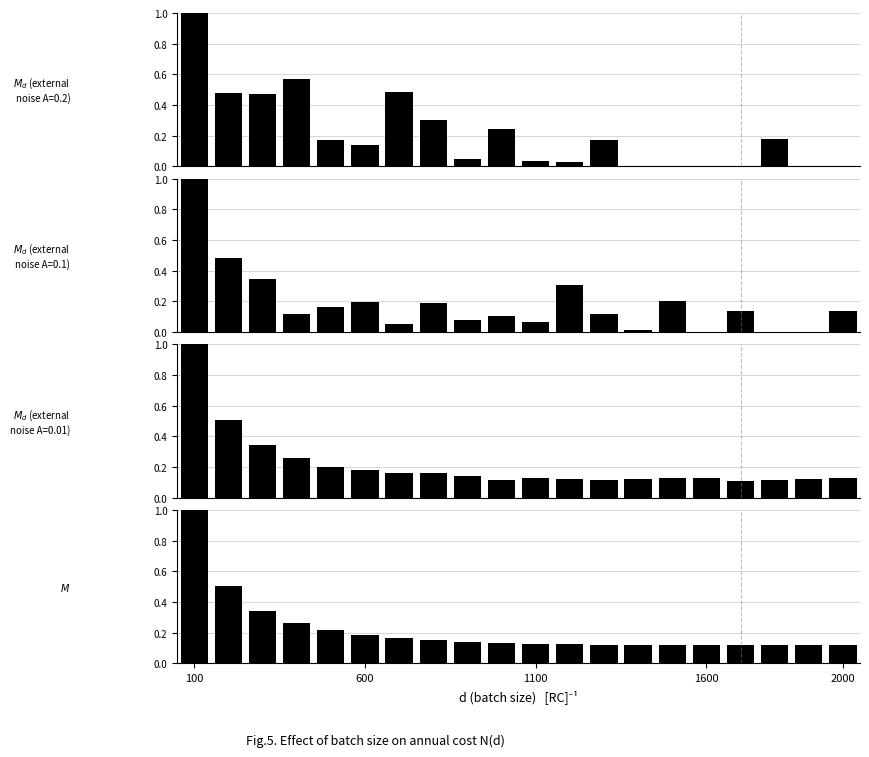

True or false: the data shows 0.0 at 17.

False